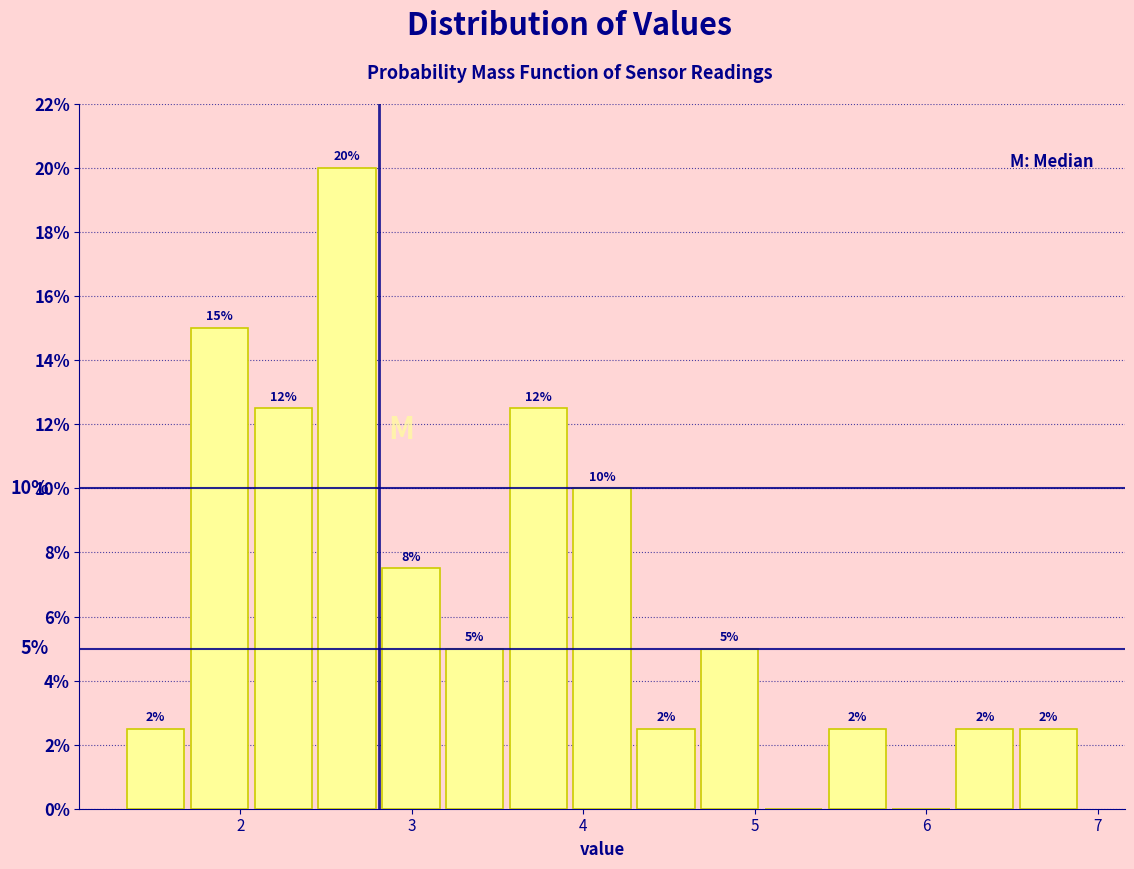

Around what value on the x-axis is the tallest bar? Give the approximate position of its centre, as read against the axis.

2.6